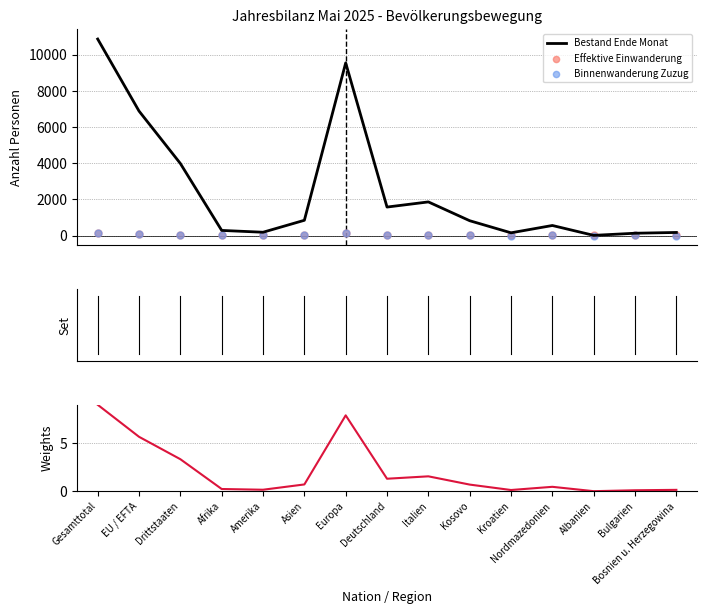

Is the value of Bestand Ende Monat at Kroatien greater than the value of Effektive Einwanderung at Bosnien u. Herzegowina?

Yes